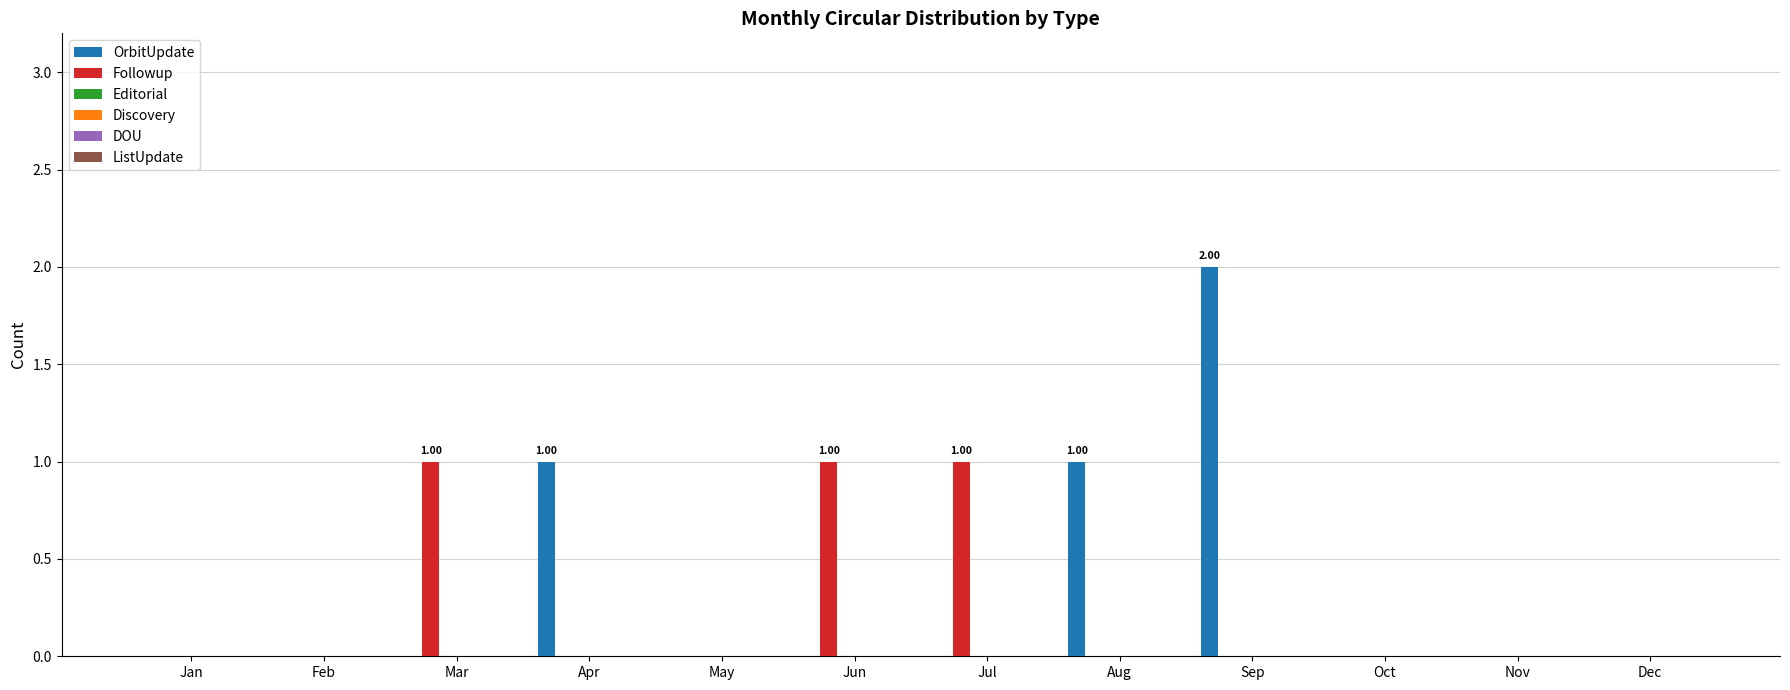

At how many categories does at least one series exceed 1?

1